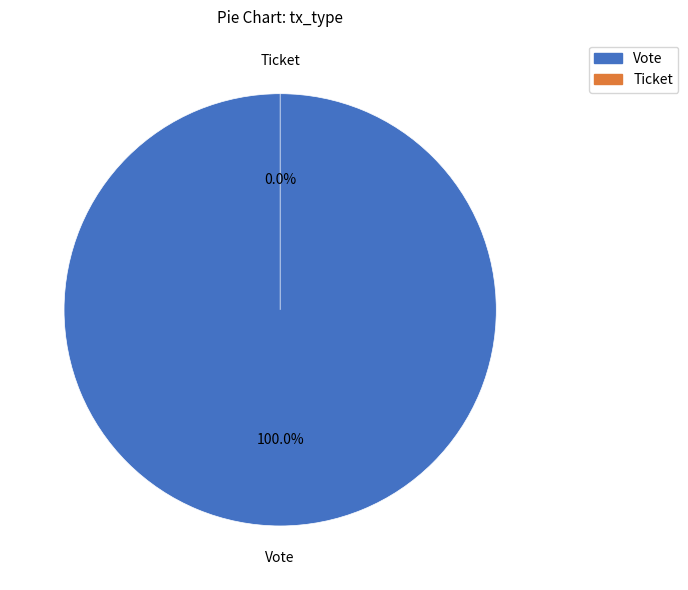

To the nearest percent, what is the difference between the Ticket and Vote slice percentages?

100%